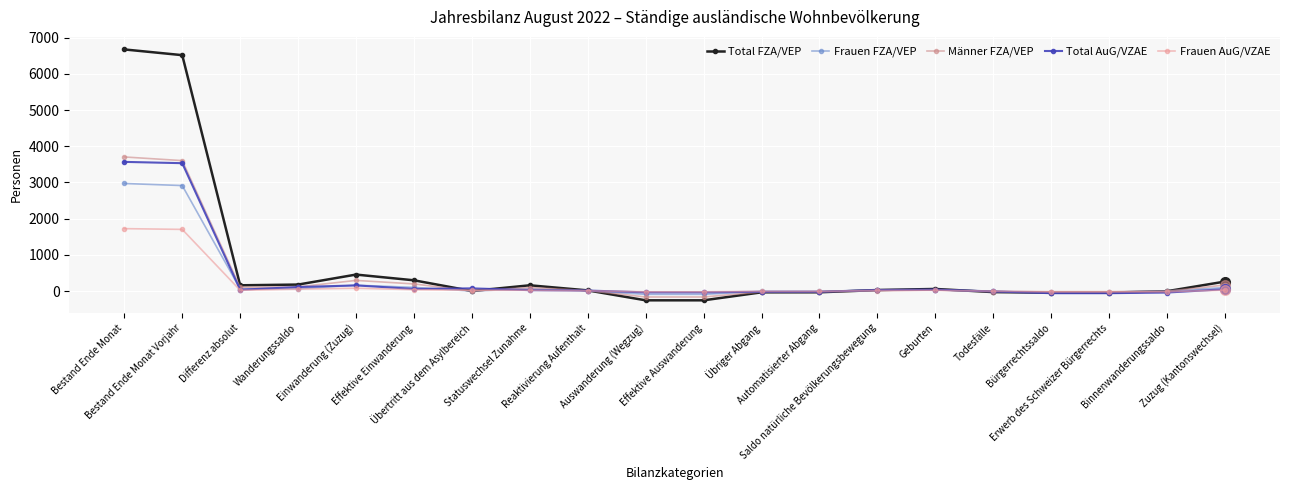

What is the sum of the Frauen AuG/VZAE values at Automatisierter Abgang and Einwanderung (Zuzug)?

67